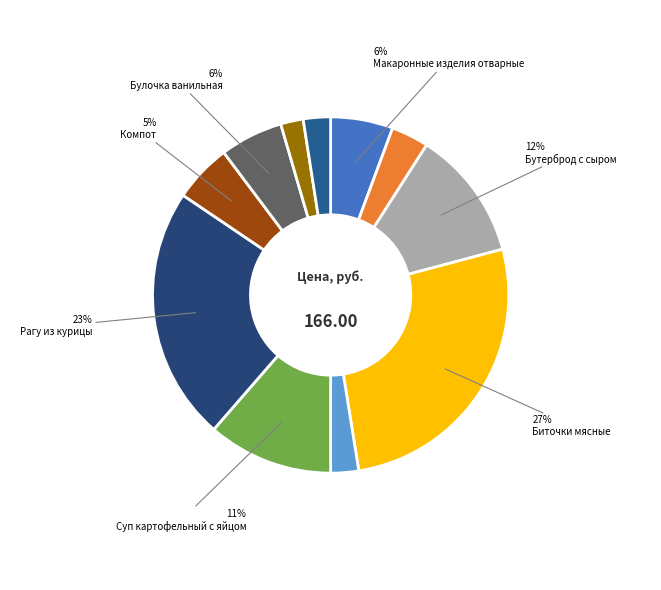

How many segments does this pie chart have?

11